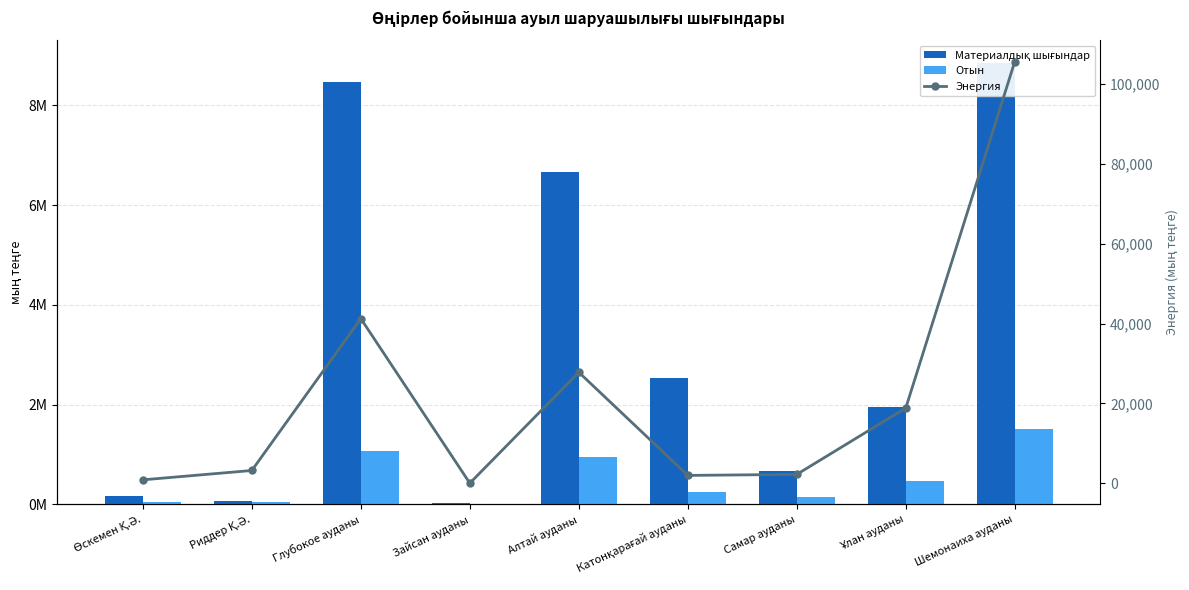

What is the total value across all series at Глубокое ауданы?

9561697